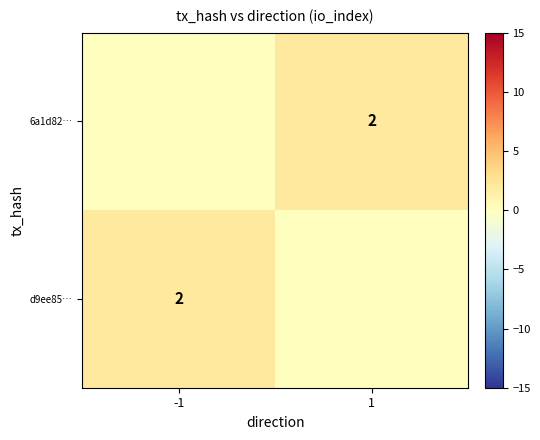

How many data points in 6a1d82… are less than 2?

1